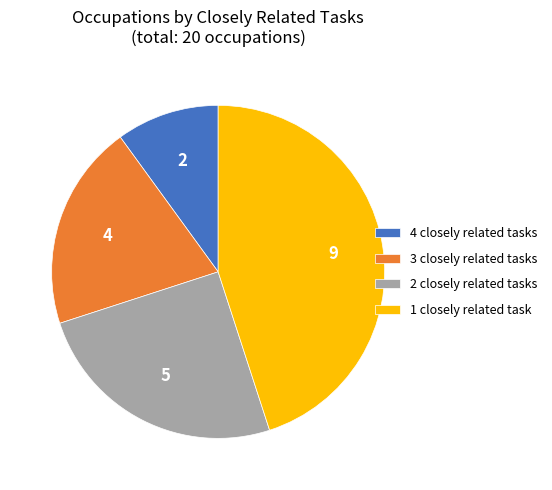

Do 2 closely related tasks and 3 closely related tasks together represent more than half of the pie?

No